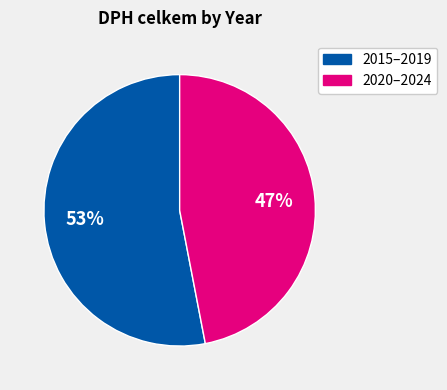

Is there any slice that represents more than half of the pie?

Yes